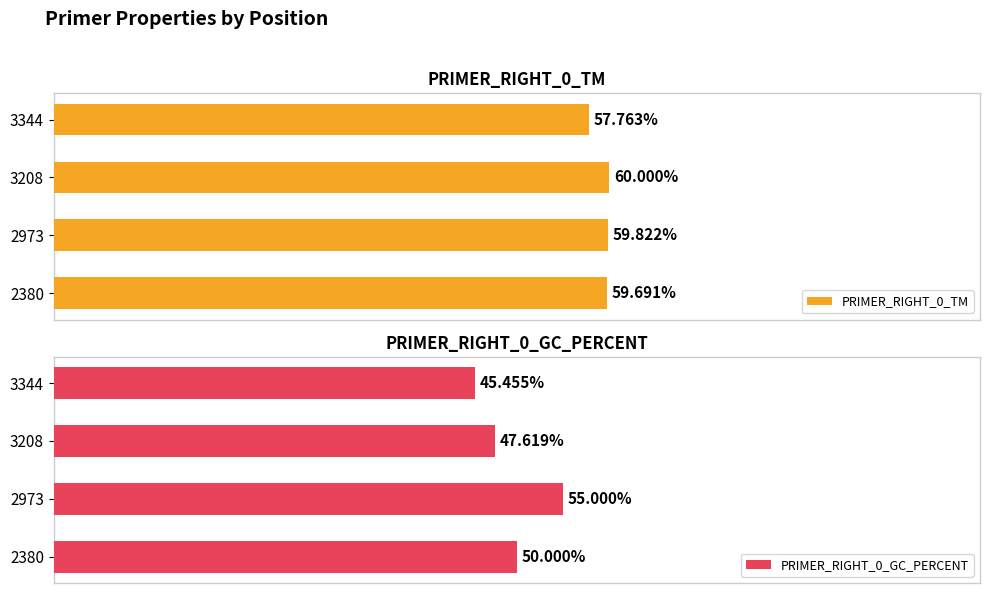

What is the value of the PRIMER_RIGHT_0_TM bar at the 2nd from the left?

59.8